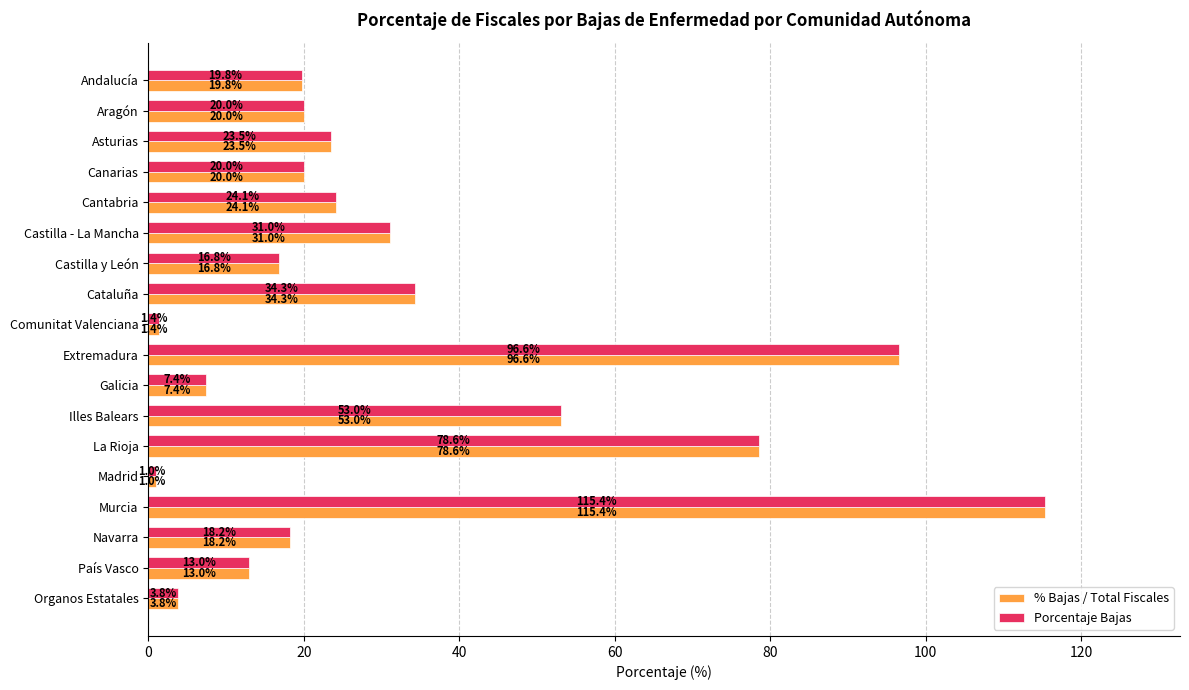

What value does the Porcentaje Bajas series have at País Vasco?

13.0